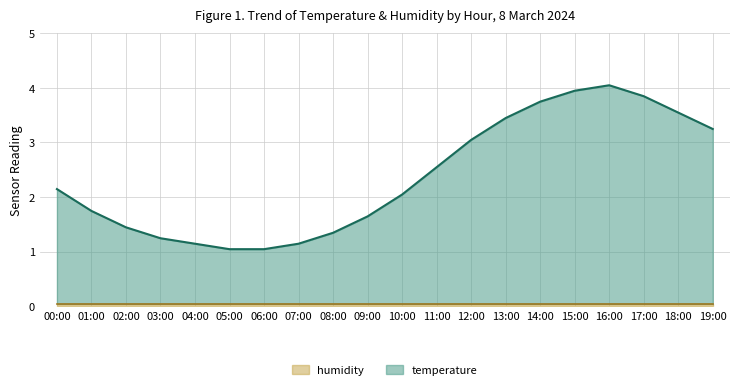

What position from the left is 05:00?

6